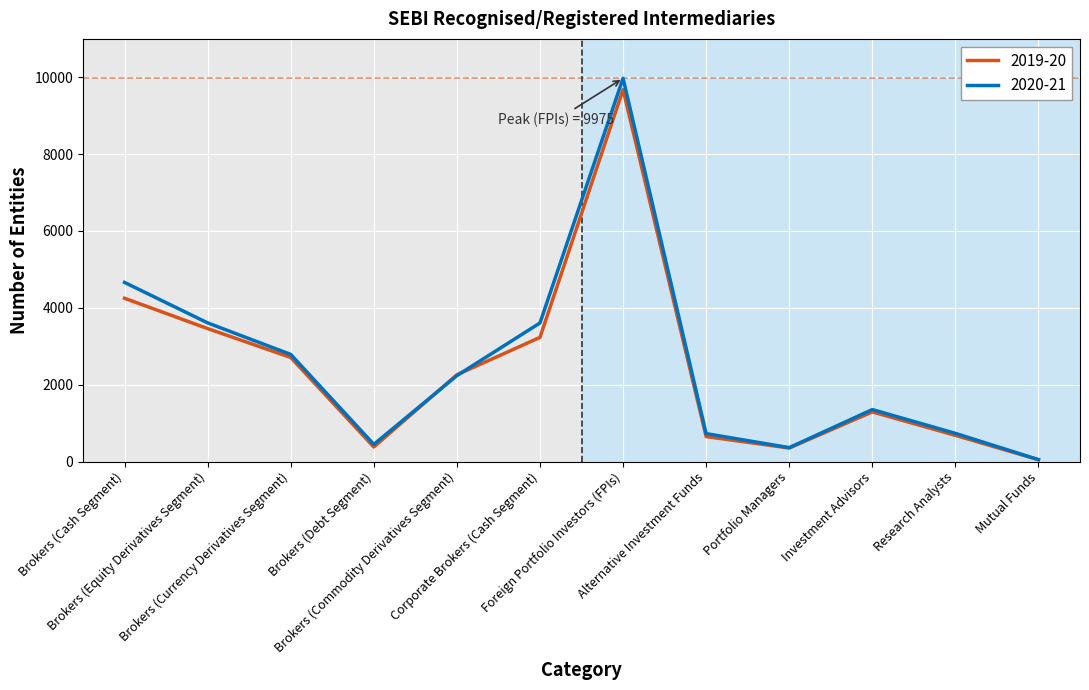

How many lines are shown in the chart?

2